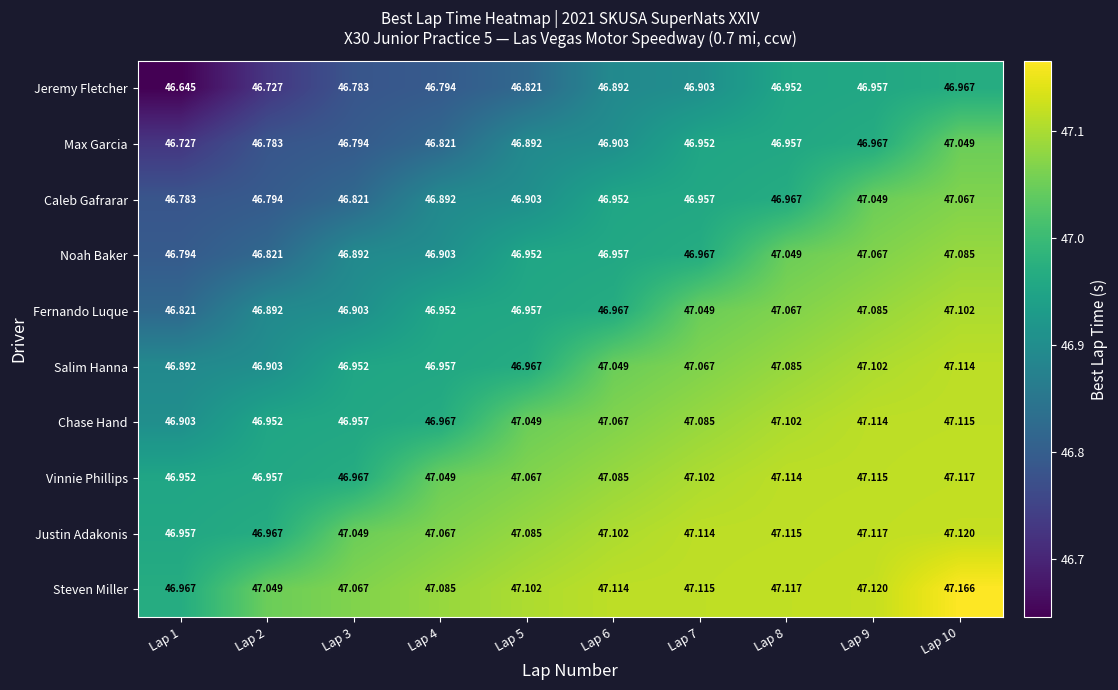

Which series has the largest total across all categories?

Steven Miller